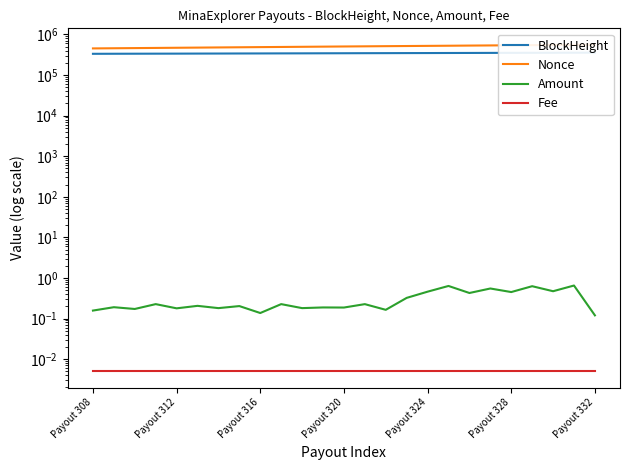

True or false: BlockHeight has a value of 485622.3 at Payout 312.

False